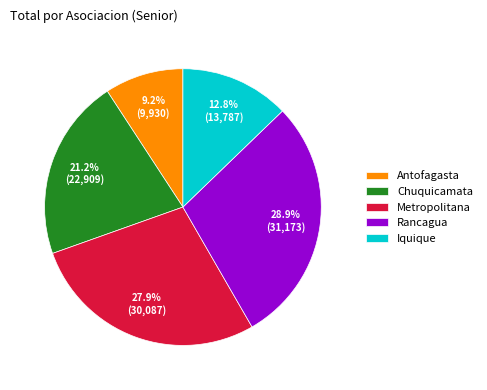

What portion of the pie excludes Metropolitana?

72.1%